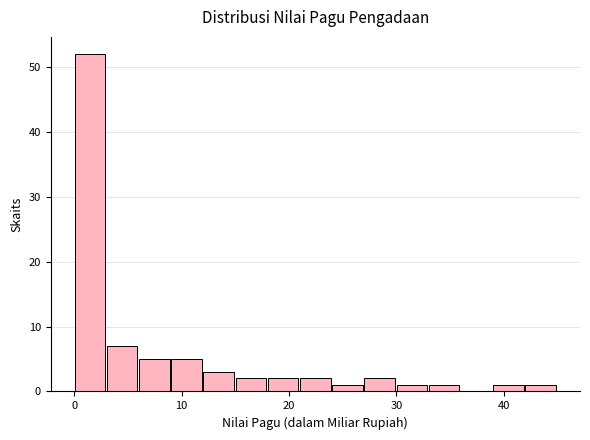

Around what value on the x-axis is the tallest bar? Give the approximate position of its centre, as read against the axis.

1